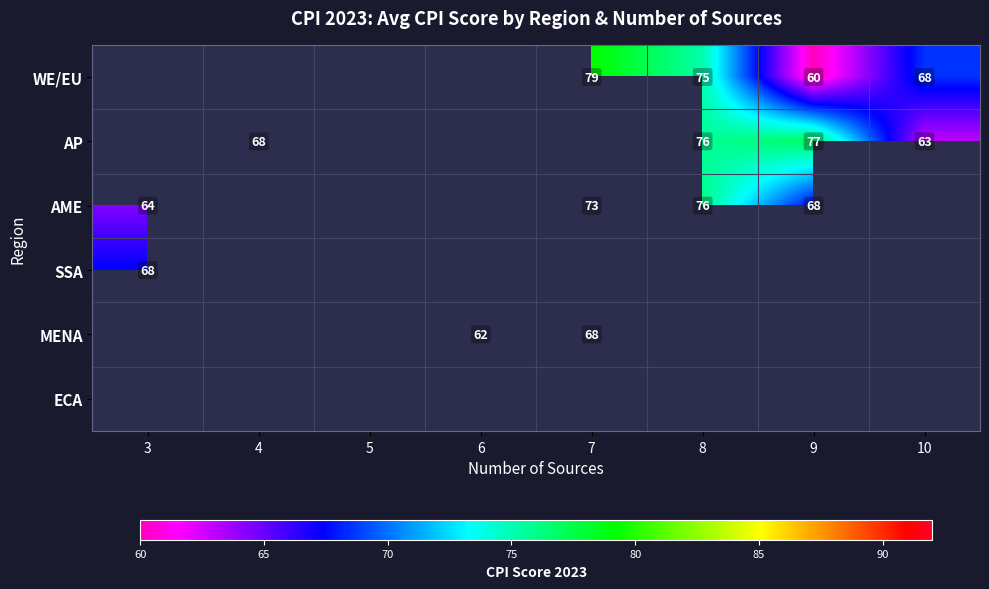

Rank the series by their maximum value, from highest to lowest.

WE/EU, AP, AME, SSA, MENA, ECA